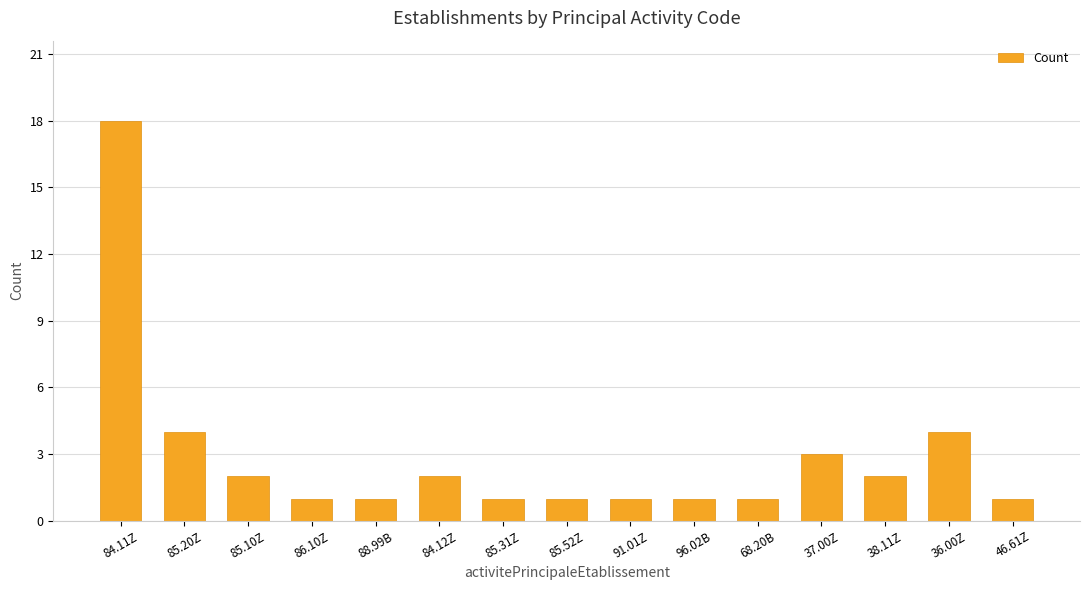

What is the difference between the second highest and second lowest values?

3